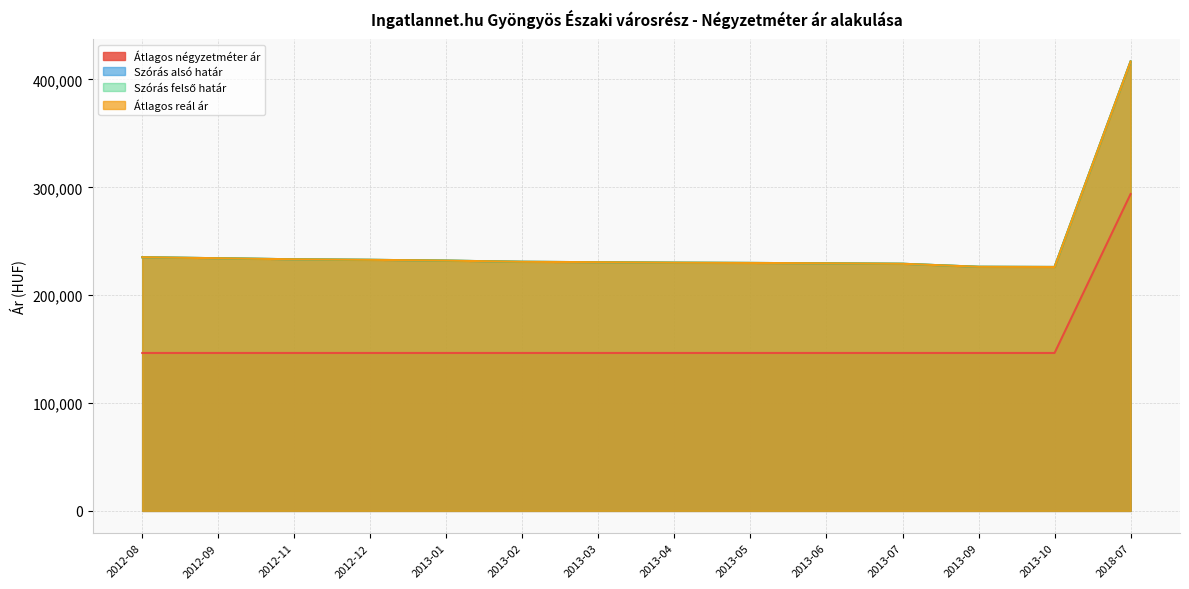

True or false: Szórás alsó határ and Átlagos négyzetméter ár intersect in this chart.

False